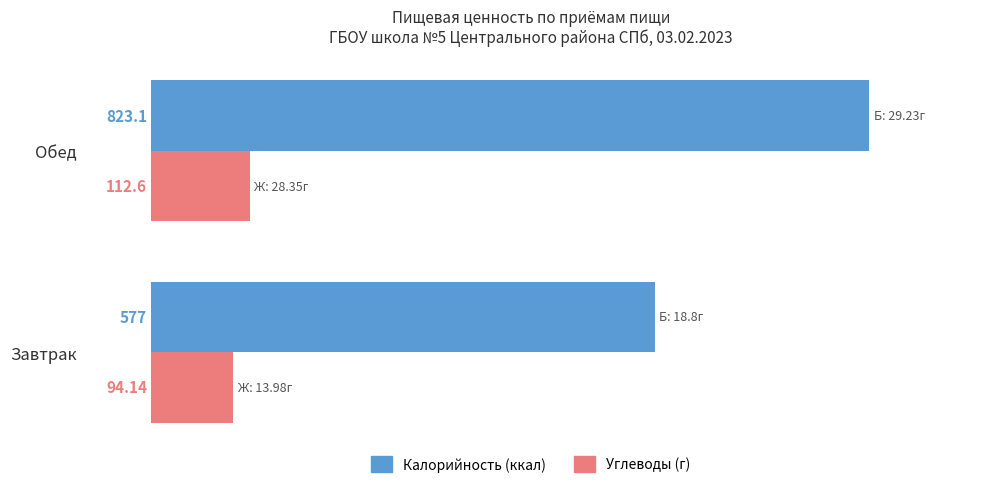

What is the smallest value displayed?

94.1